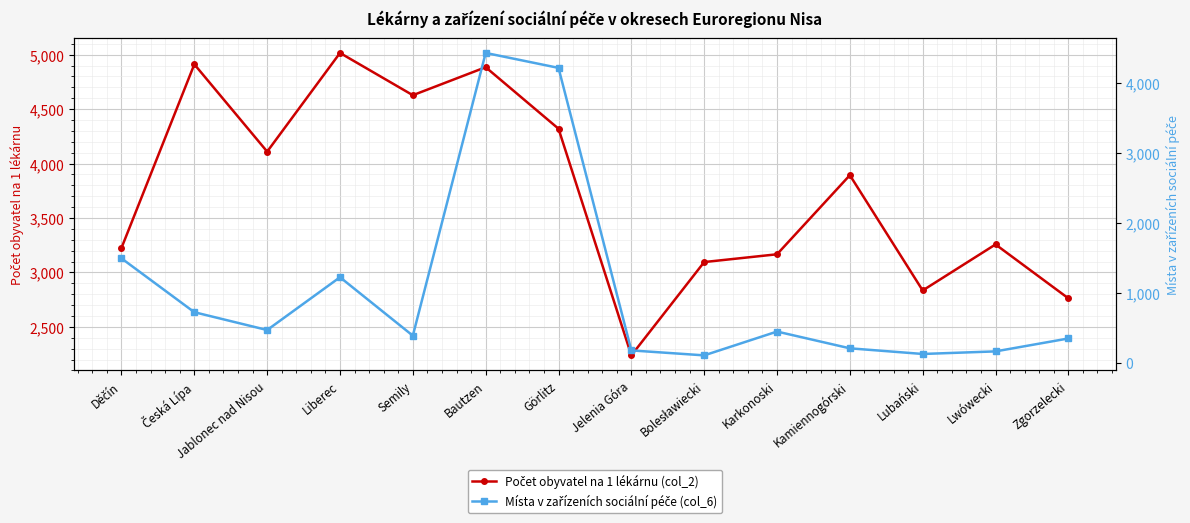

How many interior local peaks does the Místa v zařízeních sociální péče (col_6) series have?

3